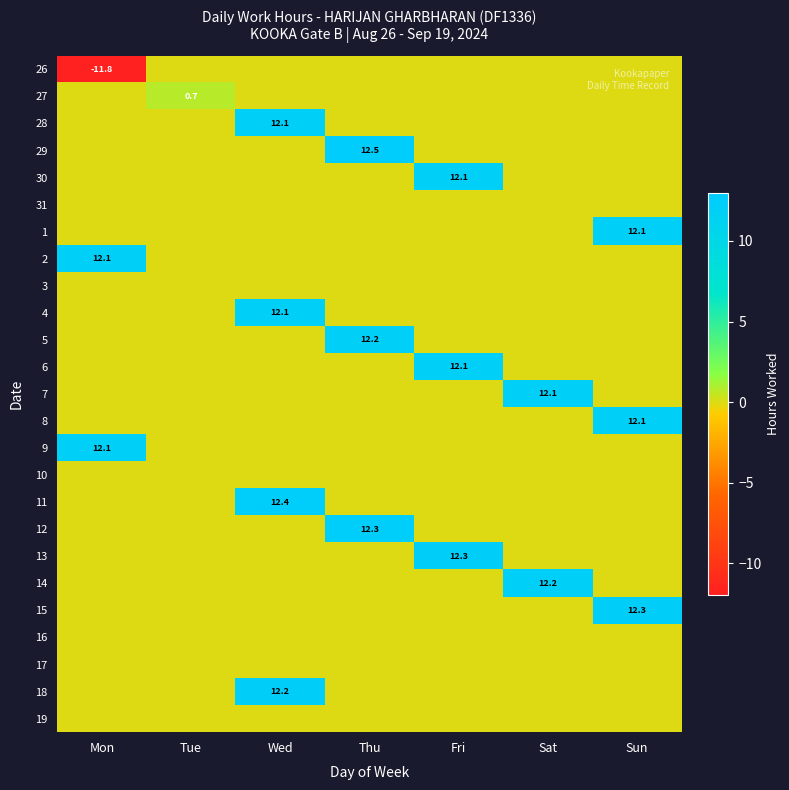

What is the greatest value displayed?

12.5